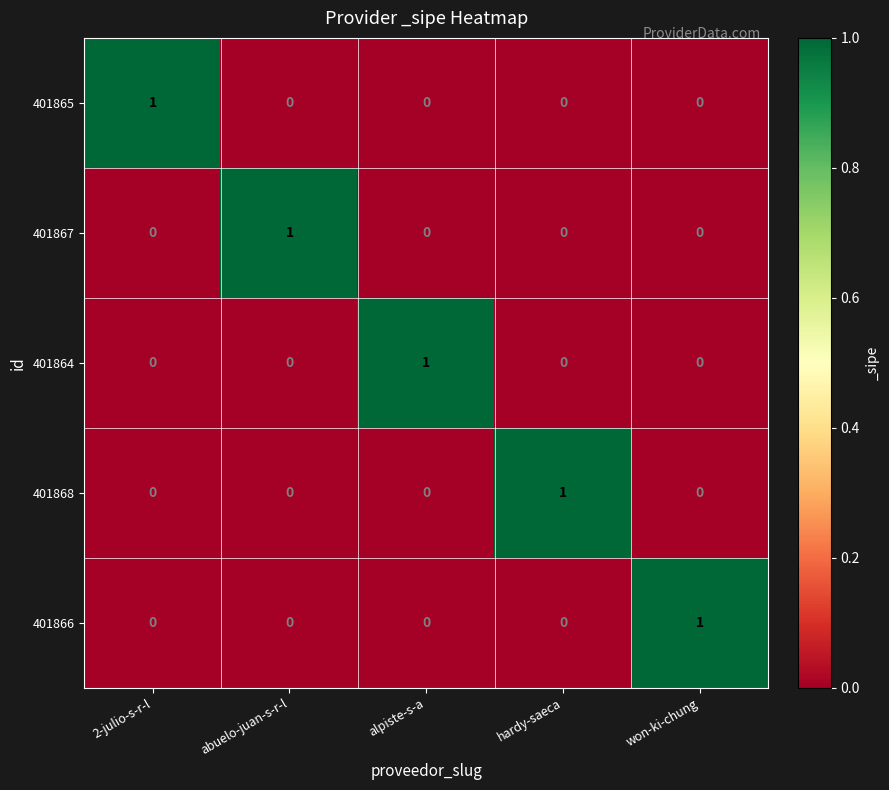

True or false: 401868 has a value of 0 at alpiste-s-a.

True